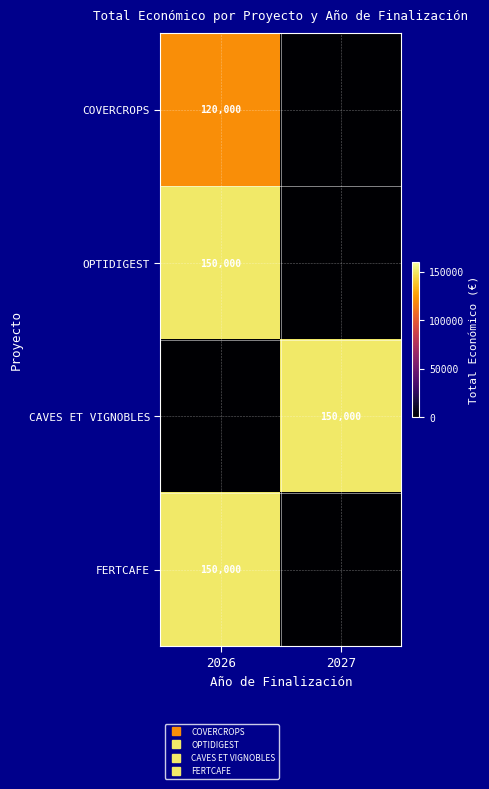

What is the average value of the FERTCAFE series?

75000